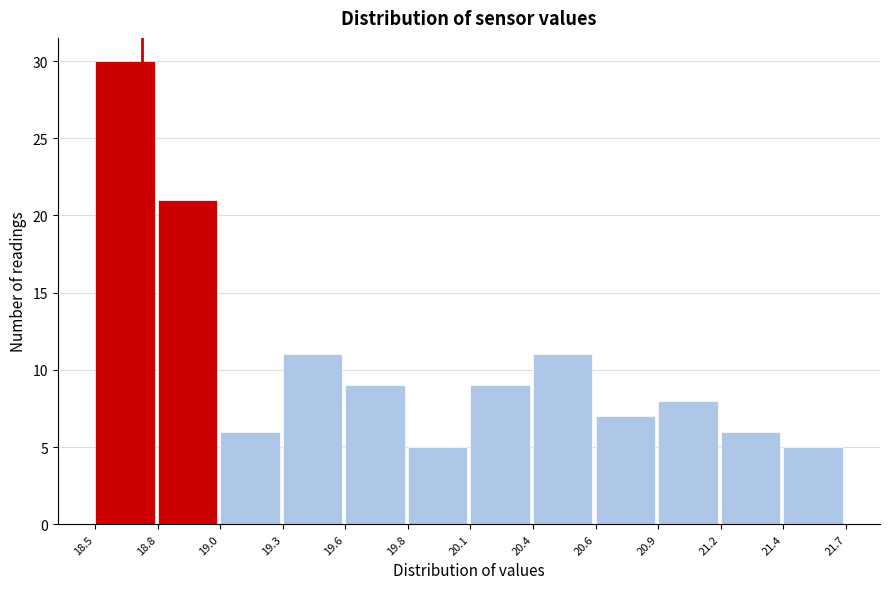

Reading left to right, list every bar in this chart as the range it spans on the x-axis followed by its height. The values are not printed on the chart, so give them approximately, as read against the axis.

18.5 to 18.8: 30
18.8 to 19.0: 21
19.0 to 19.3: 6
19.3 to 19.6: 11
19.6 to 19.8: 9
19.8 to 20.1: 5
20.1 to 20.4: 9
20.4 to 20.6: 11
20.6 to 20.9: 7
20.9 to 21.2: 8
21.2 to 21.4: 6
21.4 to 21.7: 5